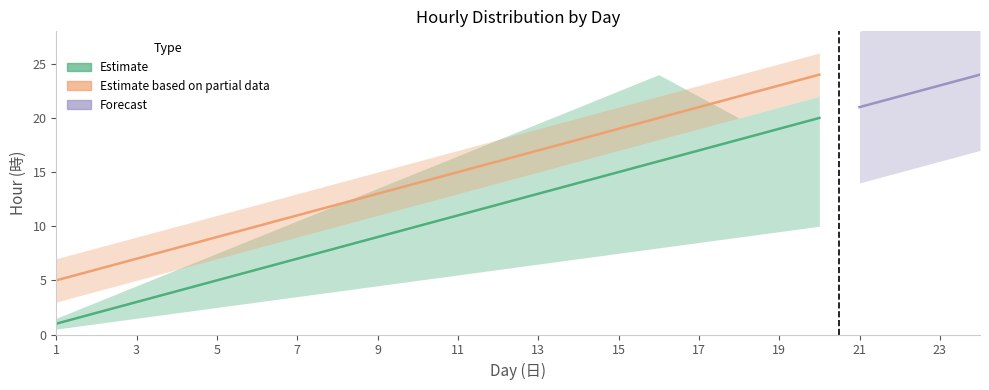

Is the value of Forecast at 1 greater than the value of Estimate based on partial data at 17?

No